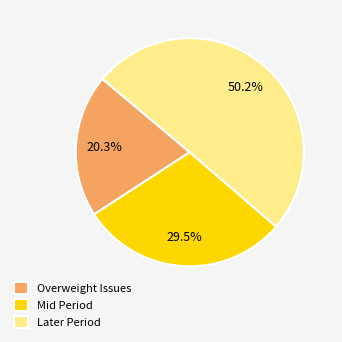

Is the sum of Mid Period and Later Period greater than half?

Yes